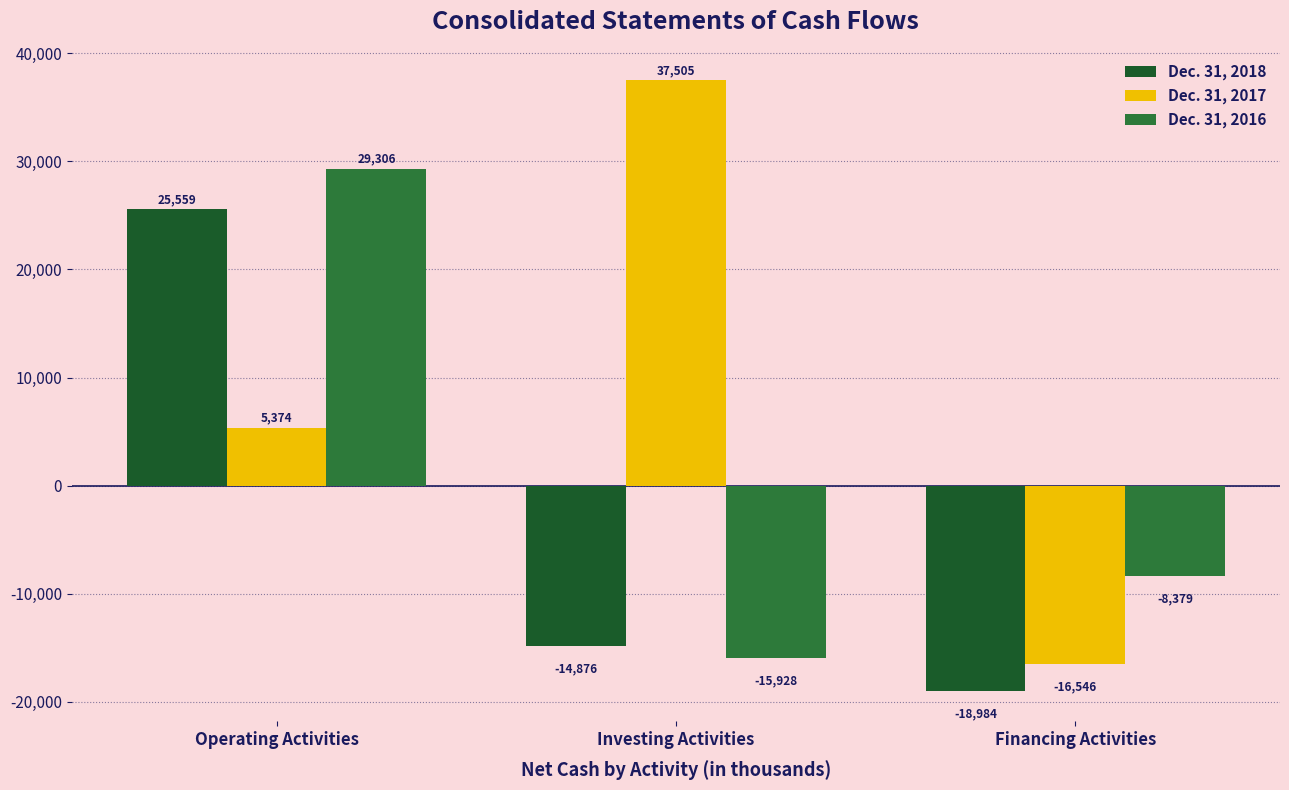

At which category does the chart reach its minimum across all series?

Financing Activities